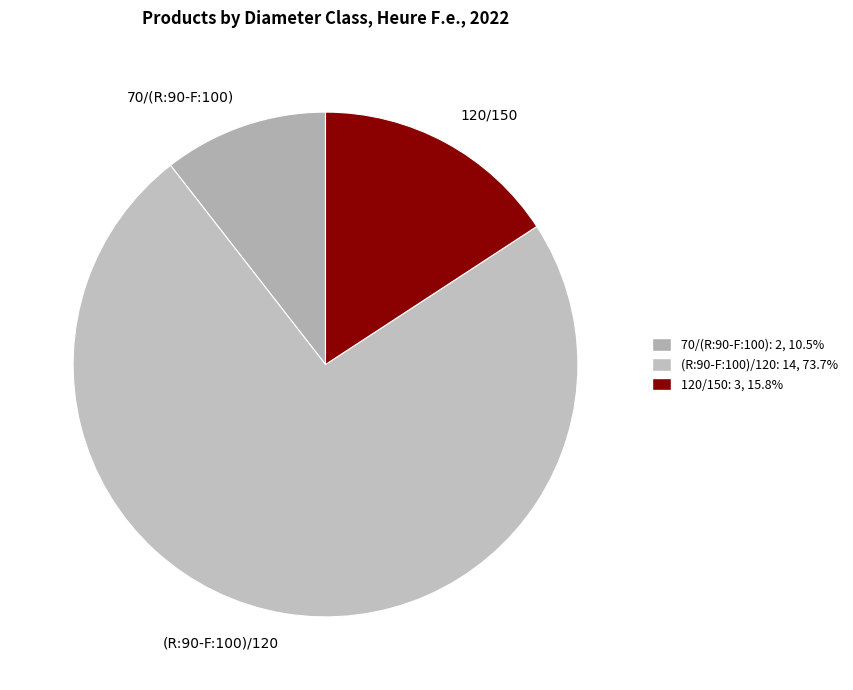

What is the smallest slice in the pie chart?

70/(R:90-F:100)